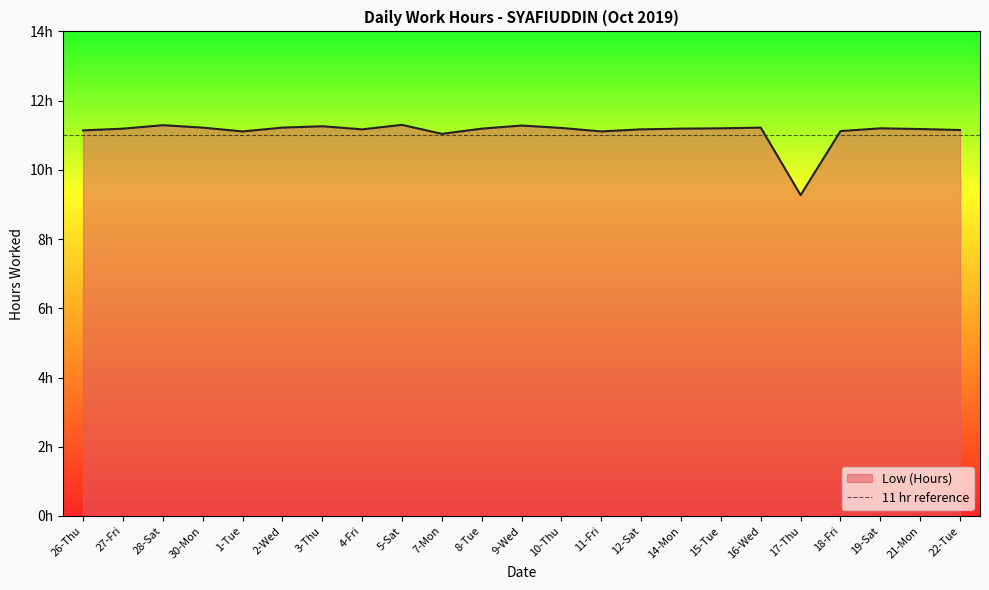

What position from the right is 2-Wed?

18